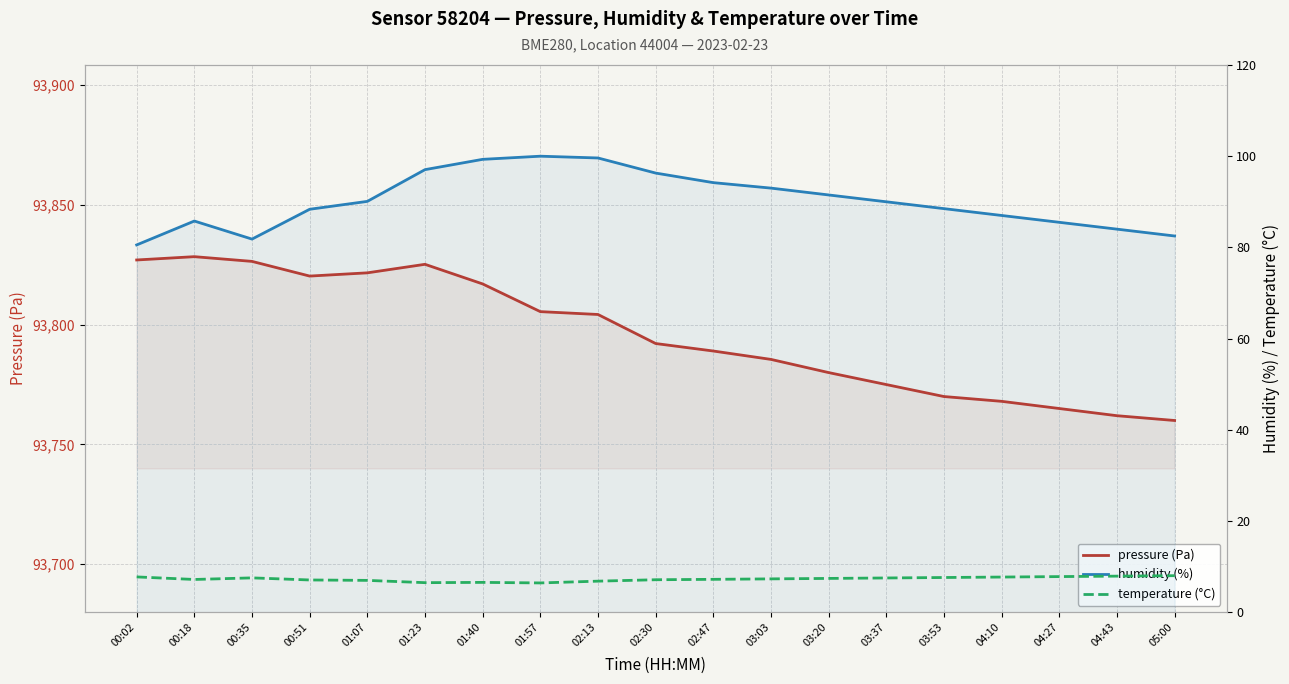

What is the difference between the second highest and minimum values in the humidity (%) series?

19.1